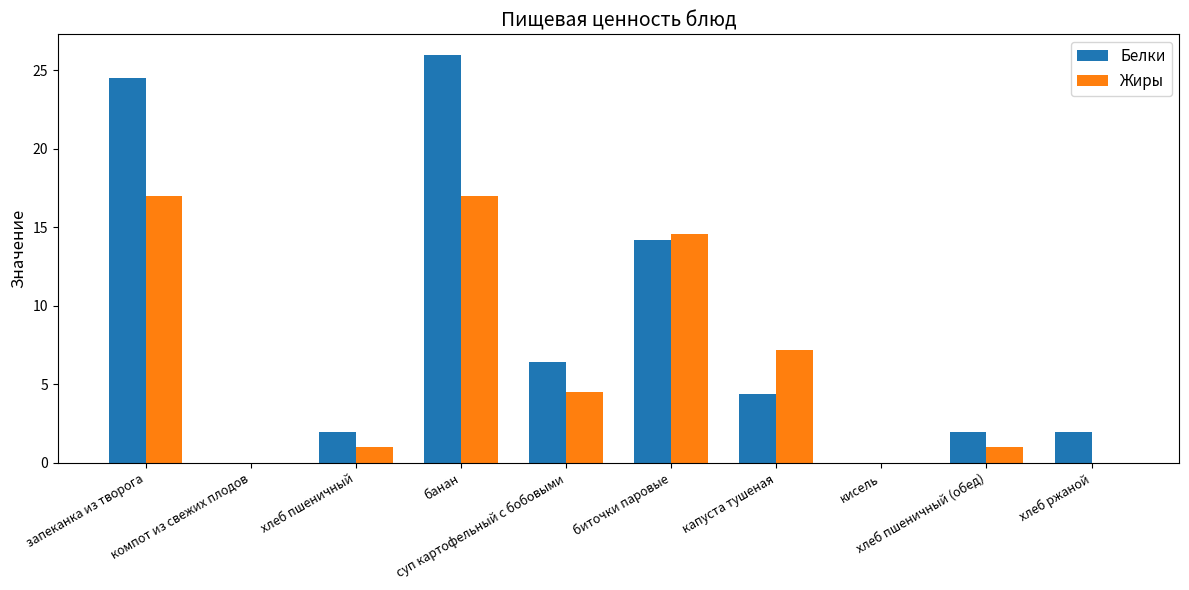

Reading left to right, what are all the values shown in this chart?

Белки: 24.5	0.0	2.0	26.0	6.4	14.2	4.4	0.0	2.0	2.0
Жиры: 17.0	0.0	1.0	17.0	4.5	14.6	7.2	0.0	1.0	0.0